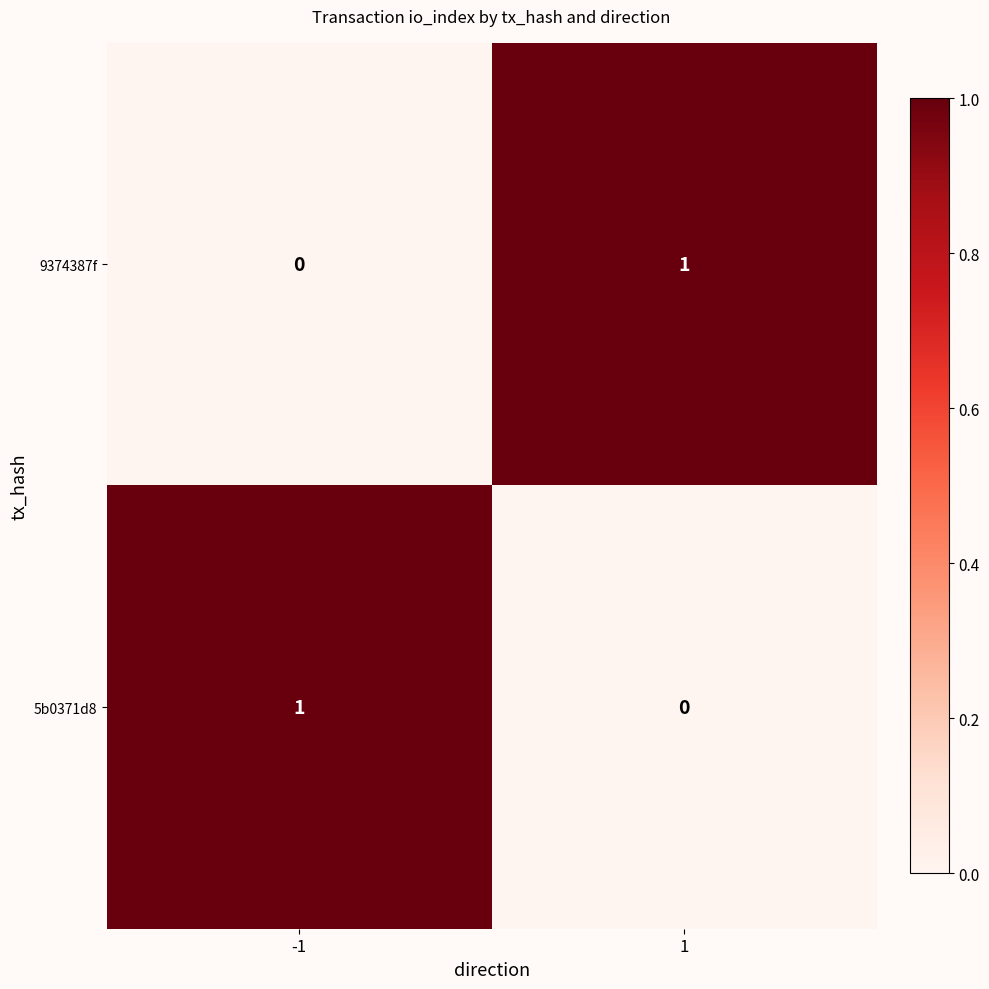

Is the value of 9374387f at 1 greater than the value of 5b0371d8 at 1?

Yes